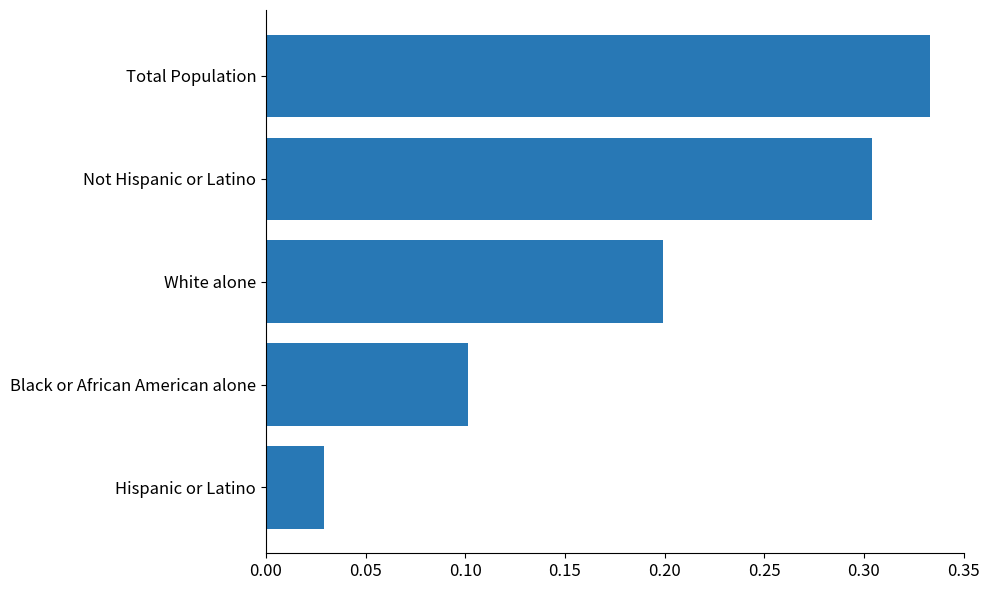

List the labels in order of value, largest first.

Total Population, Not Hispanic or Latino, White alone, Black or African American alone, Hispanic or Latino